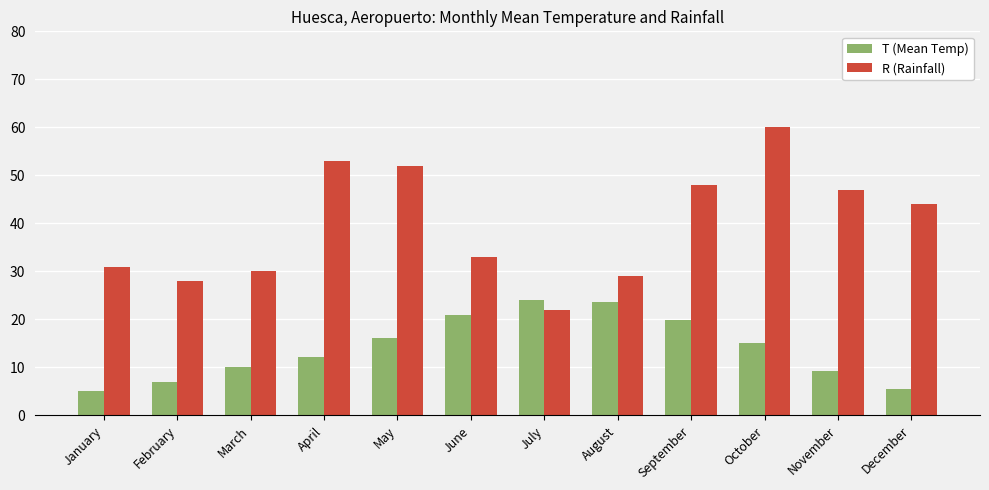

What is the sum of all R (Rainfall) values?

477.0